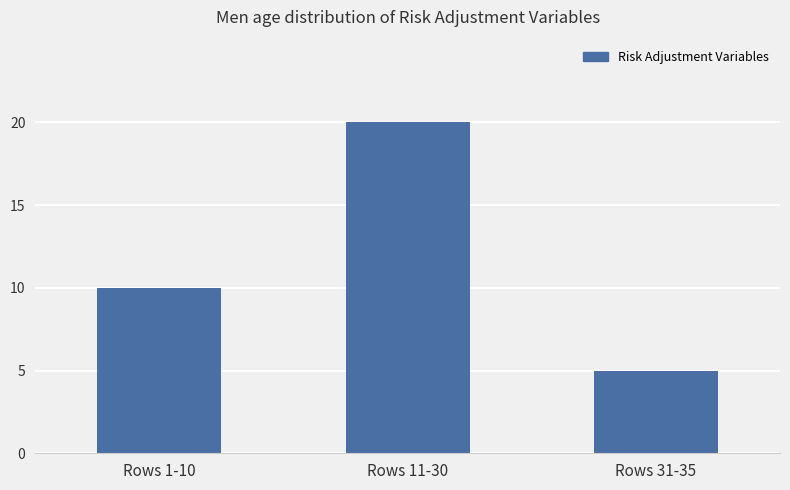

How many categories are shown in the chart?

3